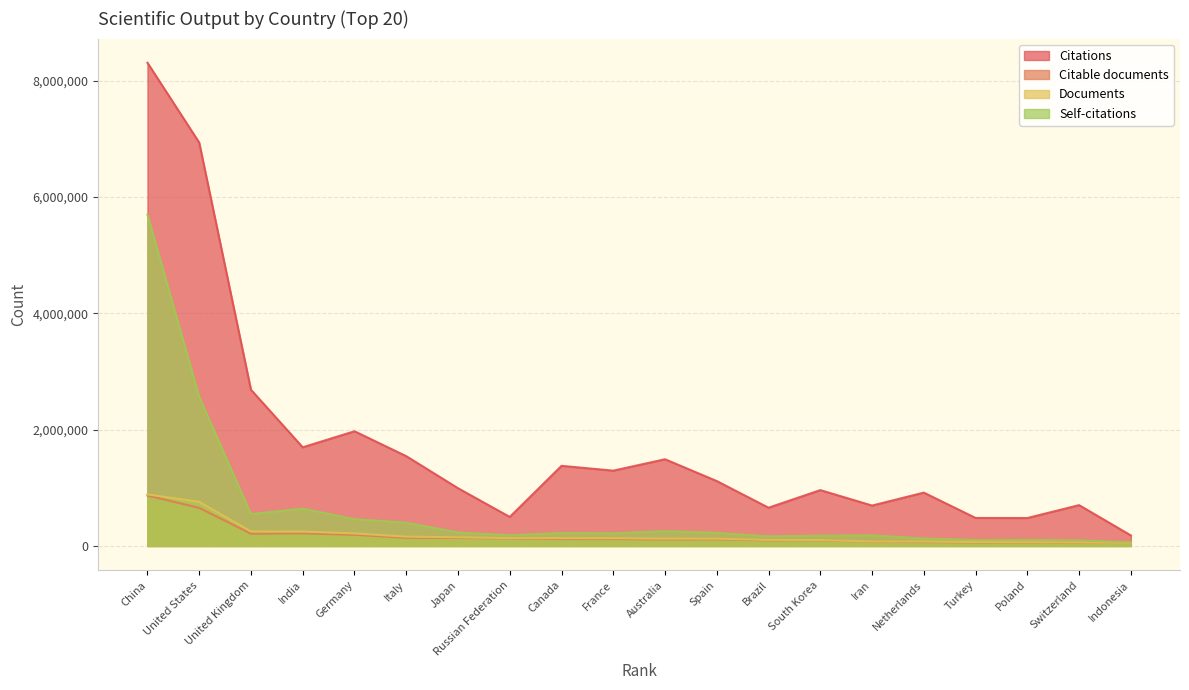

Which series has the widest spread of values?

Citations